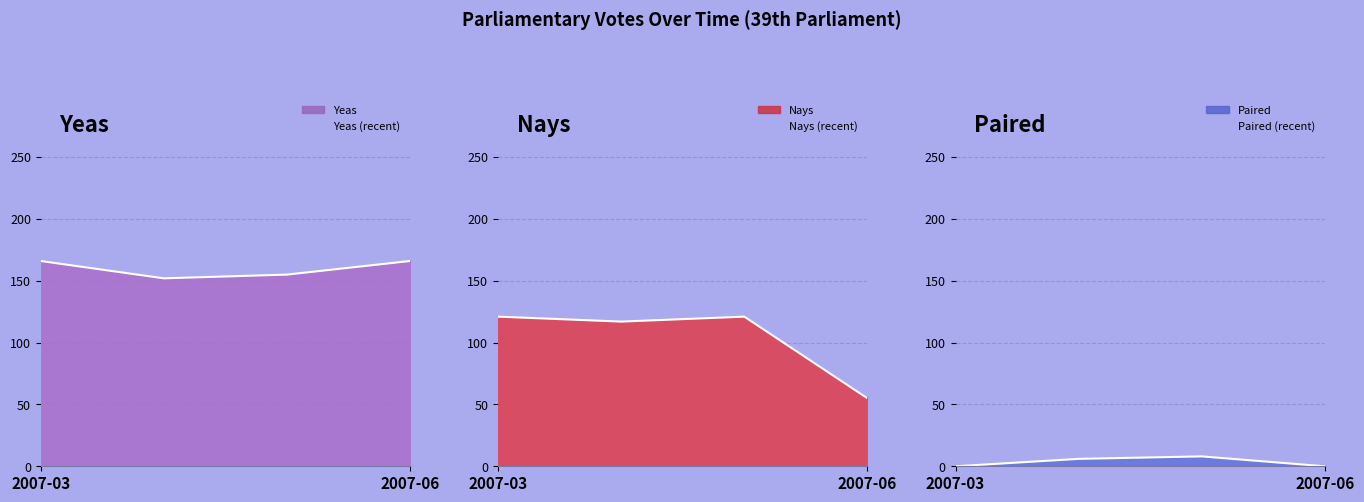

Count the Yeas values in the range 155 to 166.

3